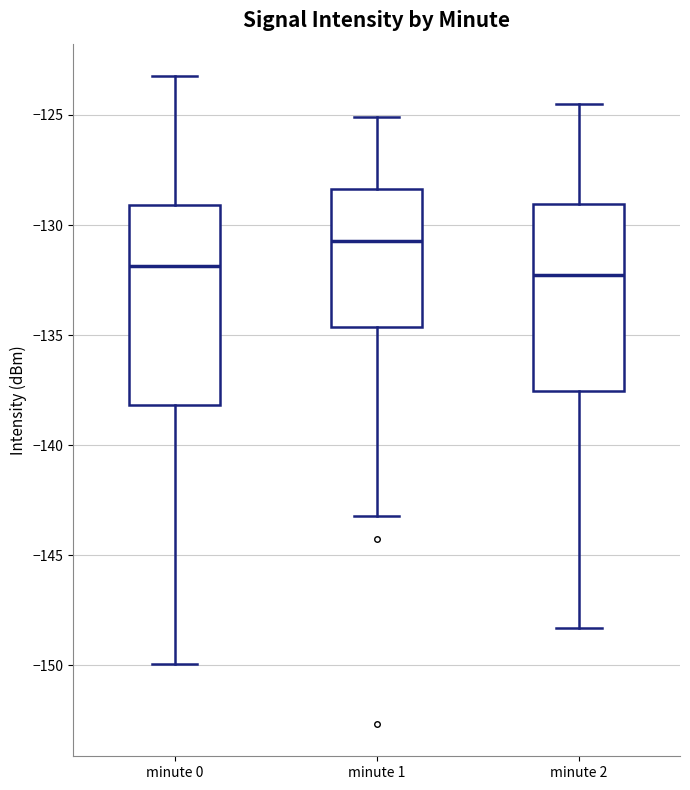

Comparing the boxes themselves (not the whiskers), which one is the tallest?

minute 0